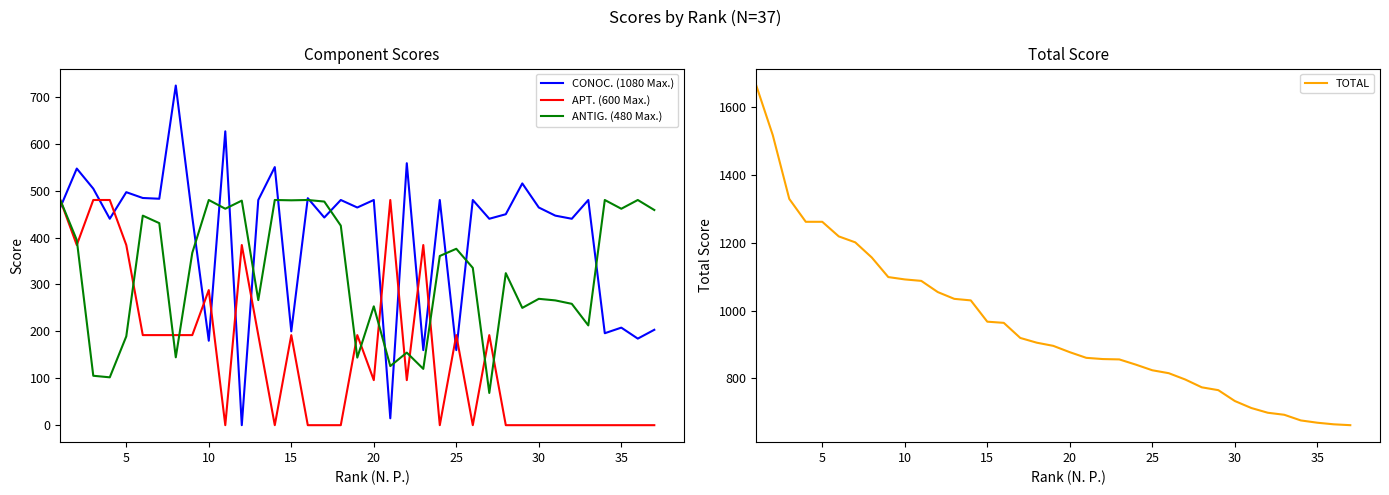

What is the sum of all CONOC. (1080 Max.) values?

14853.9